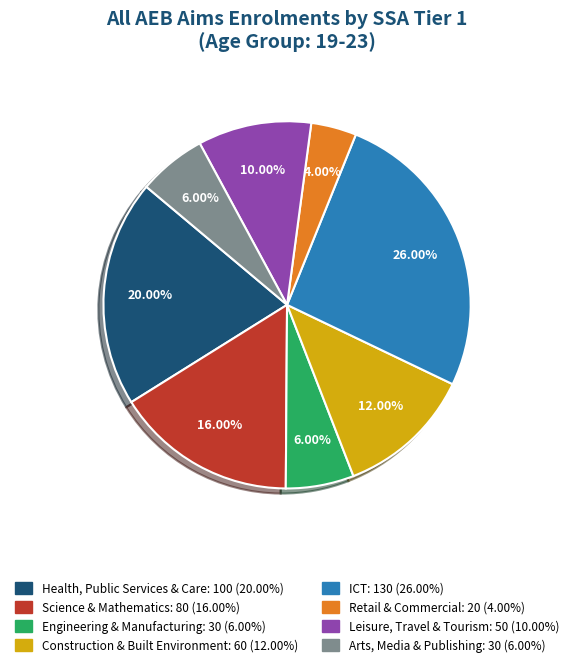

Does any single category account for the majority?

No